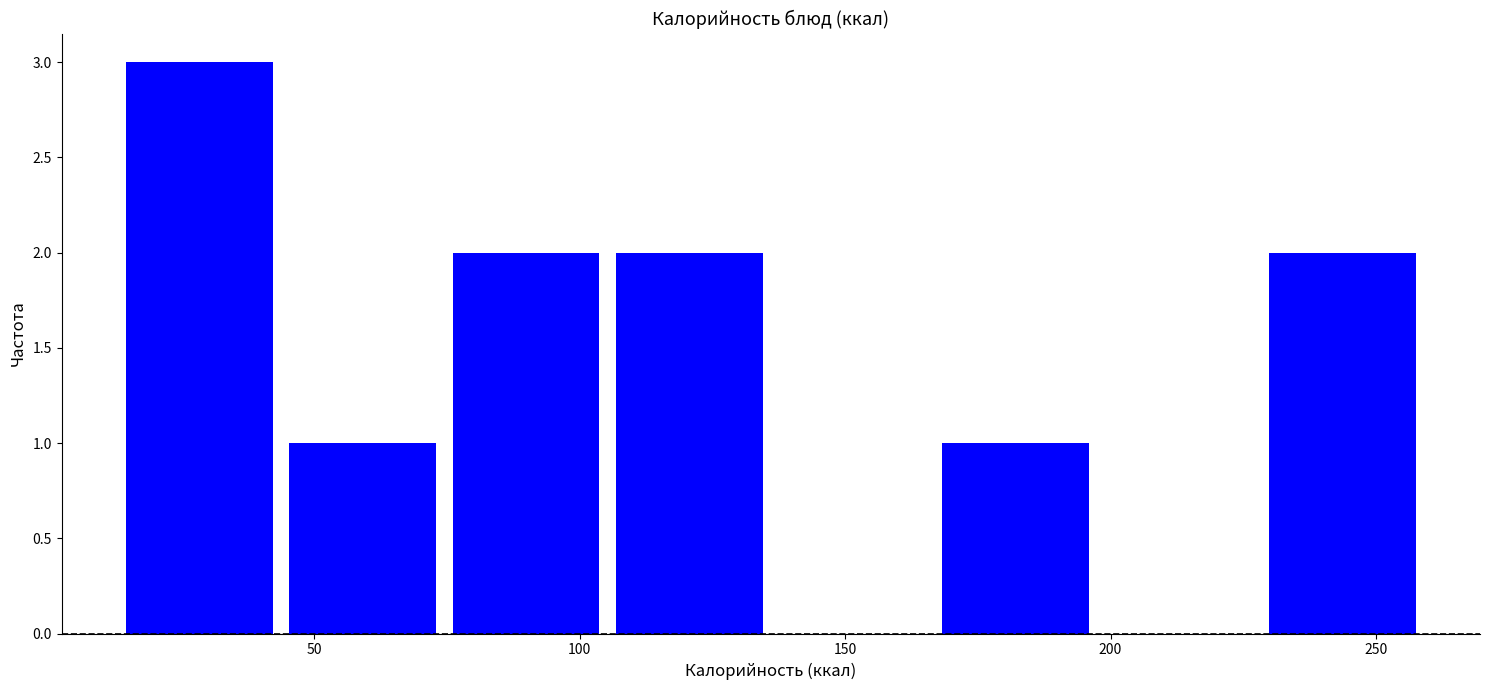

Reading left to right, list every bar in this chart as the range it spans on the x-axis followed by its height. Neither the bar edges nor the heights are printed on the chart, so give them approximately, as read against the axes.

15 to 45: 3
45 to 75: 1
75 to 105: 2
105 to 135: 2
135 to 165: 0
165 to 200: 1
200 to 230: 0
230 to 260: 2